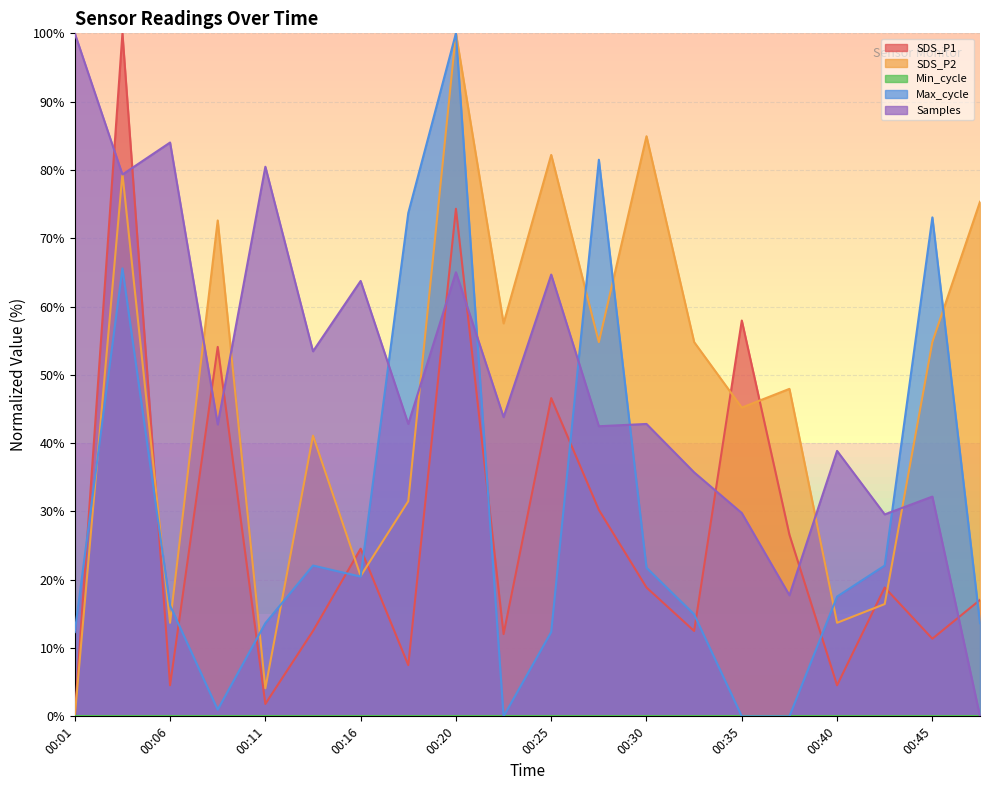

At which label does SDS_P2 first exceed 54?

00:03